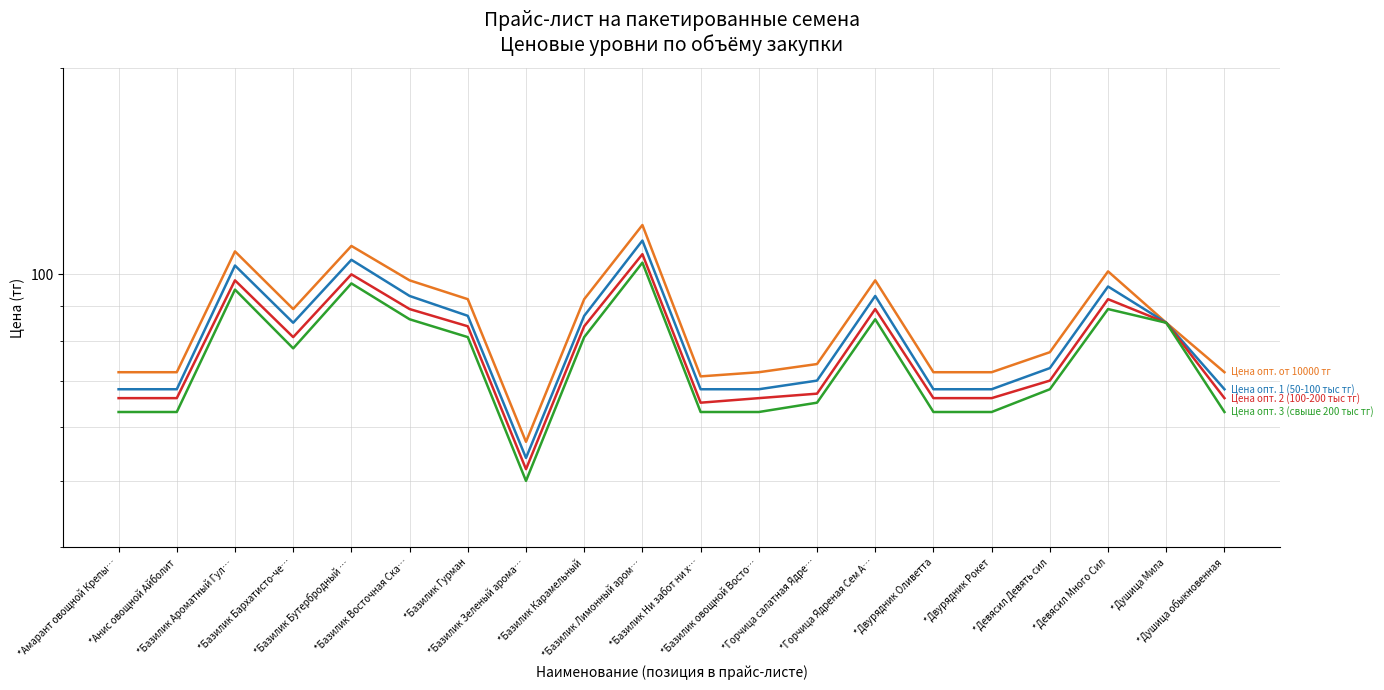

True or false: Цена опт. от 10000 тг has a value of 72 at *Амарант овощной Крепы….

True